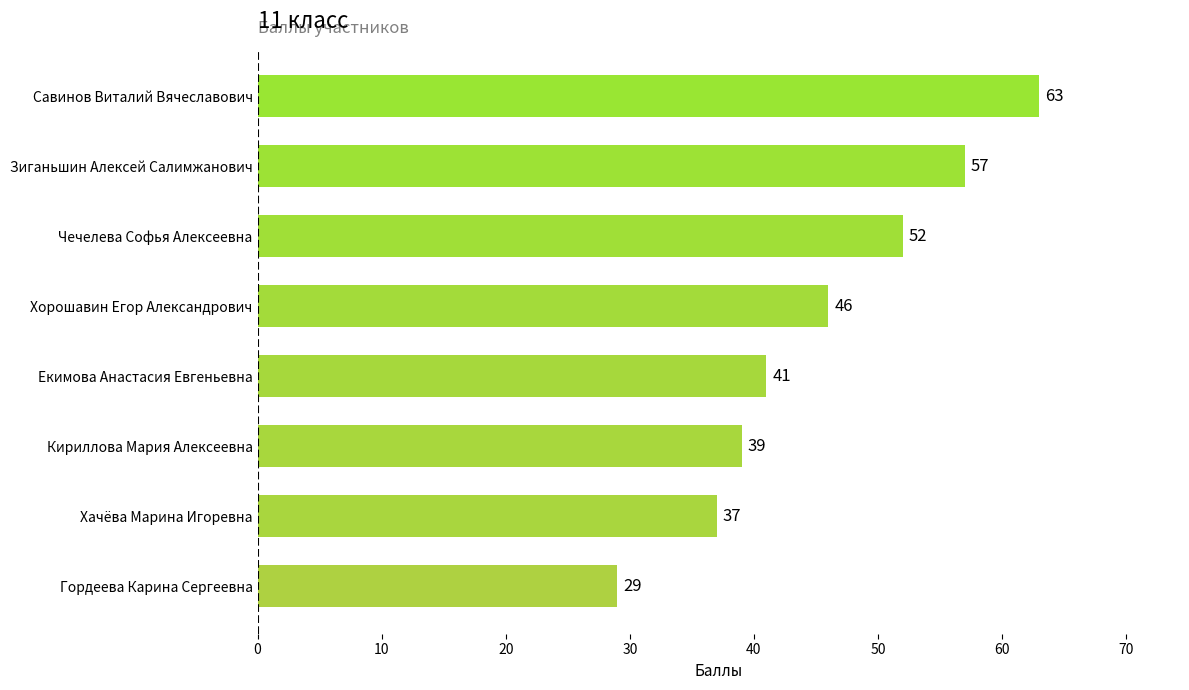

The value at Хачёва Марина Игоревна is 56. True or false?

False